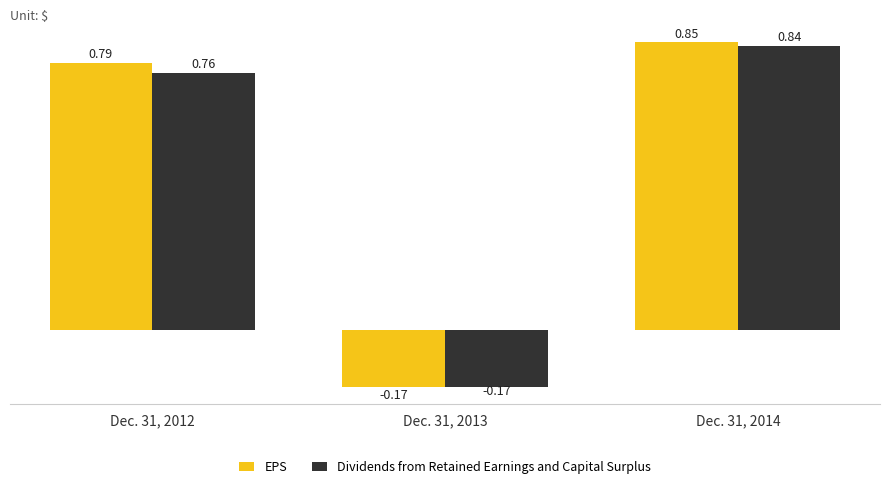

At how many categories does at least one series exceed 0?

2